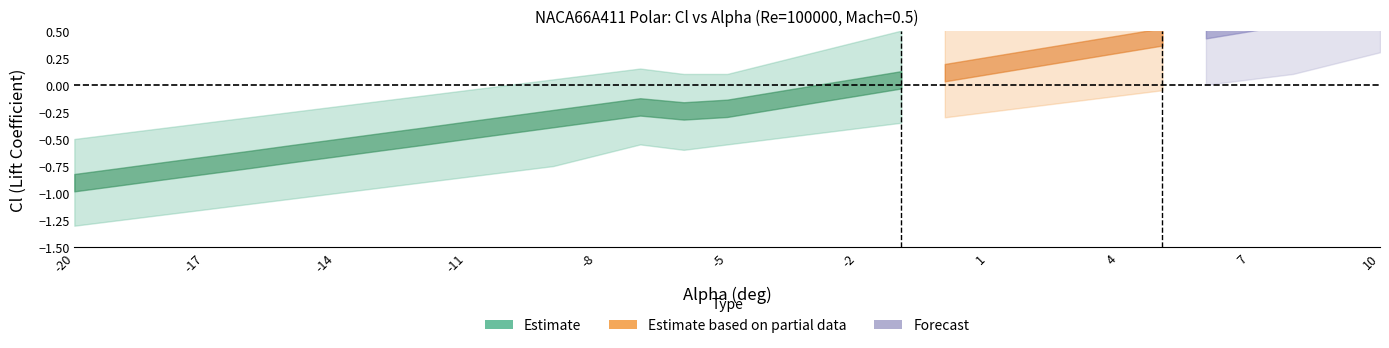

What is the value of the 16th point from the left?

-0.2